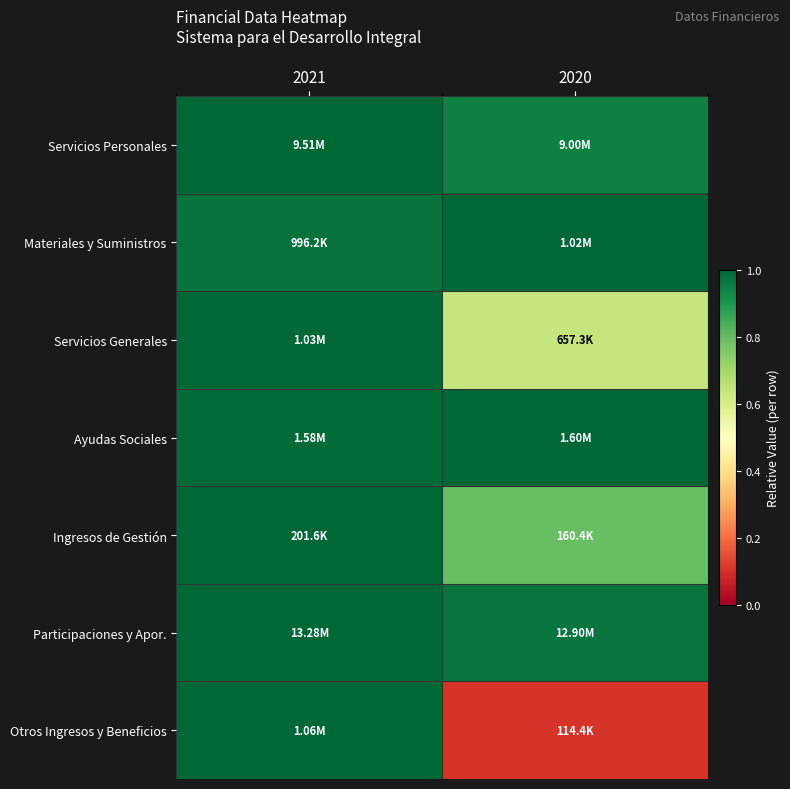

At how many categories does at least one series exceed 0?

2